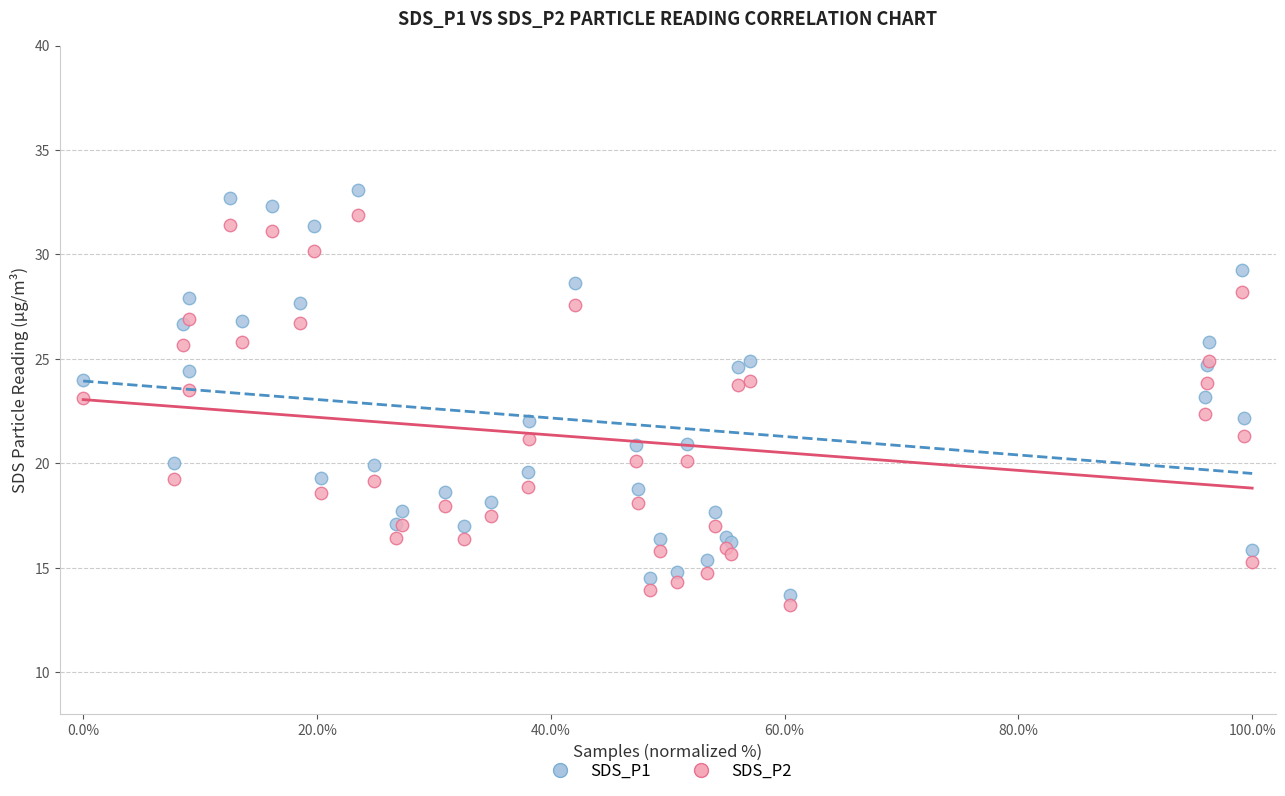

Which series reaches the maximum Y coordinate?

SDS_P1